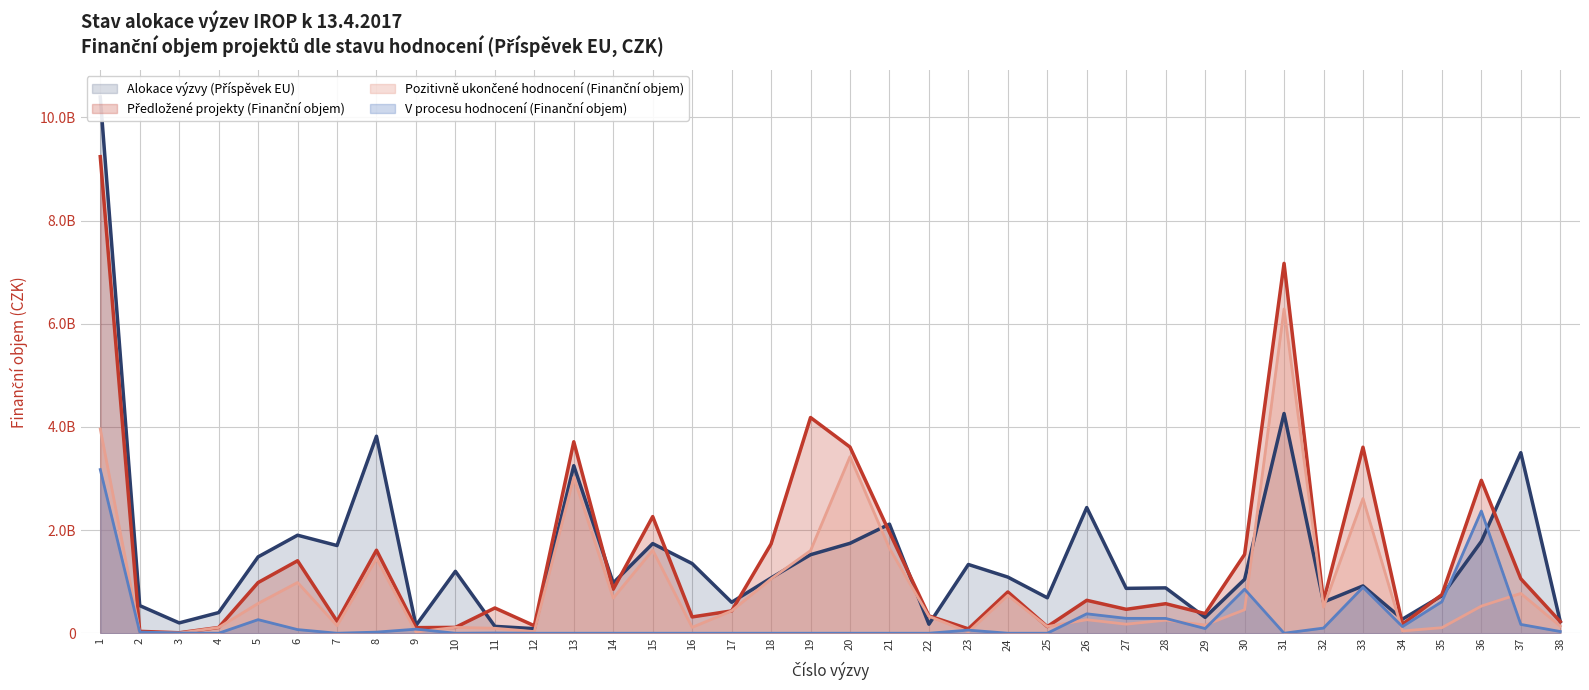

What is the total value across all series at 33?

8024376110.4